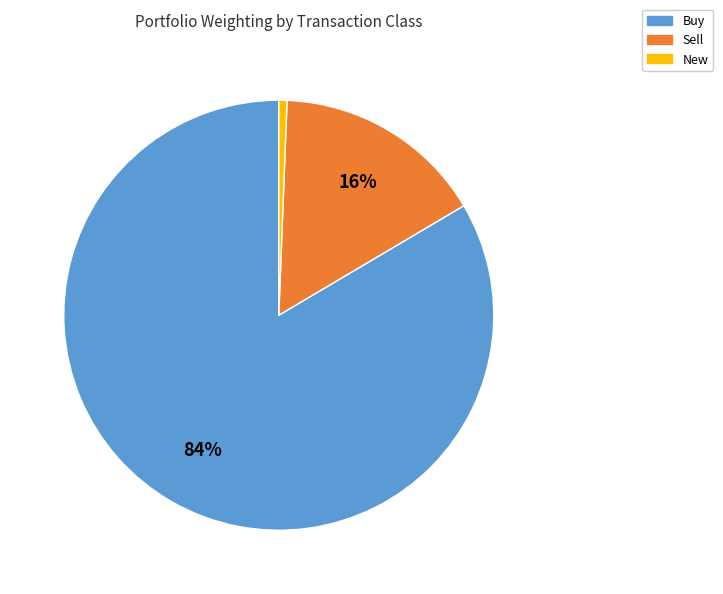

How many segments does this pie chart have?

3